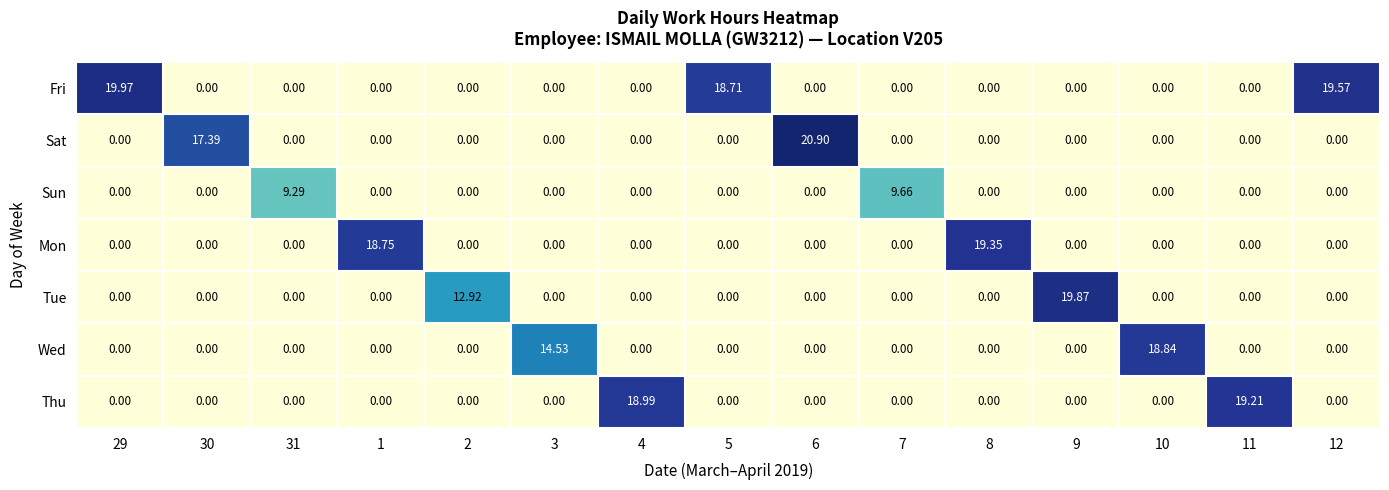

At which category does the chart reach its peak across all series?

6